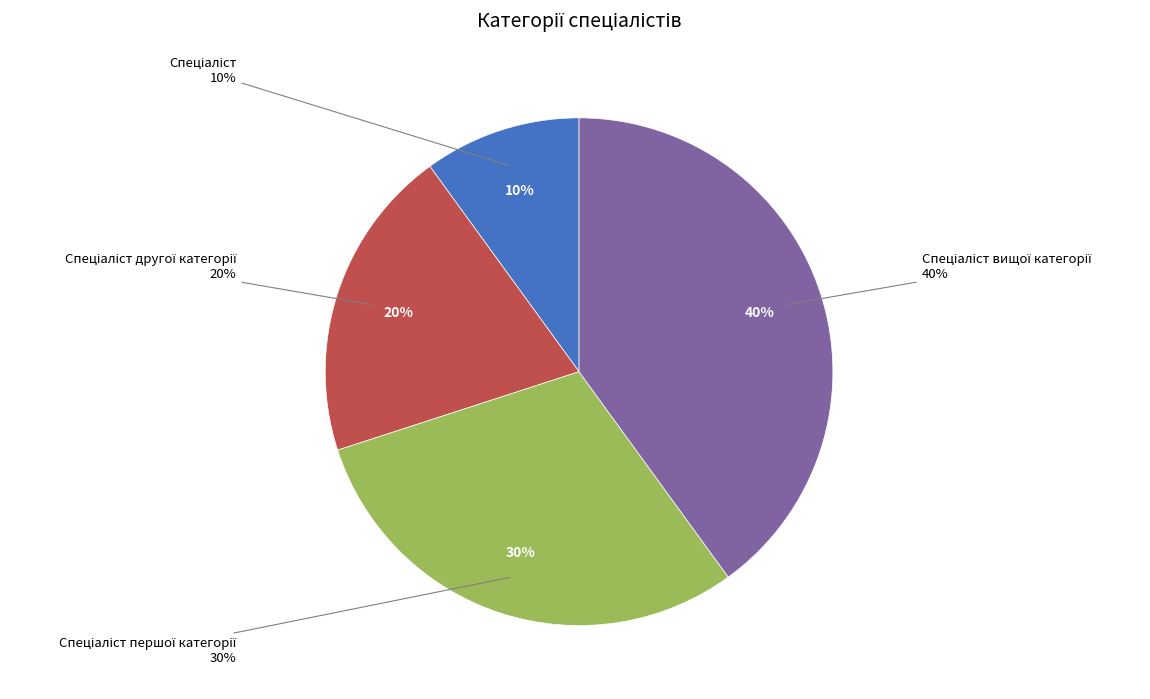

Does any single category account for the majority?

No